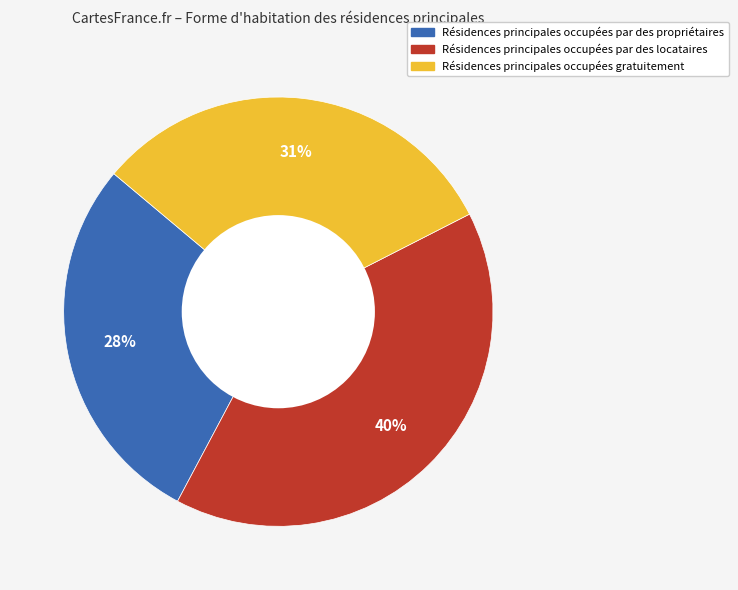

To the nearest percent, what is the difference between the largest and smallest slice percentages?

12%